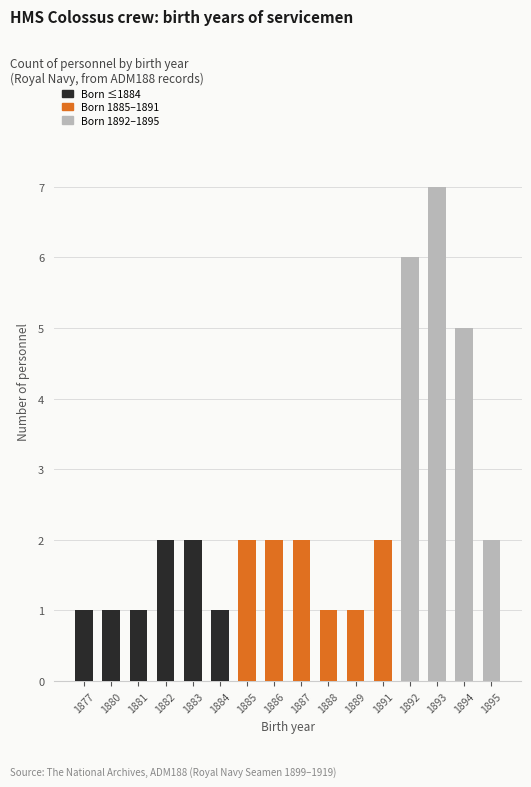

Reading left to right, list all the values displayed in this chart.

1877=1	1880=1	1881=1	1882=2	1883=2	1884=1	1885=2	1886=2	1887=2	1888=1	1889=1	1891=2	1892=6	1893=7	1894=5	1895=2